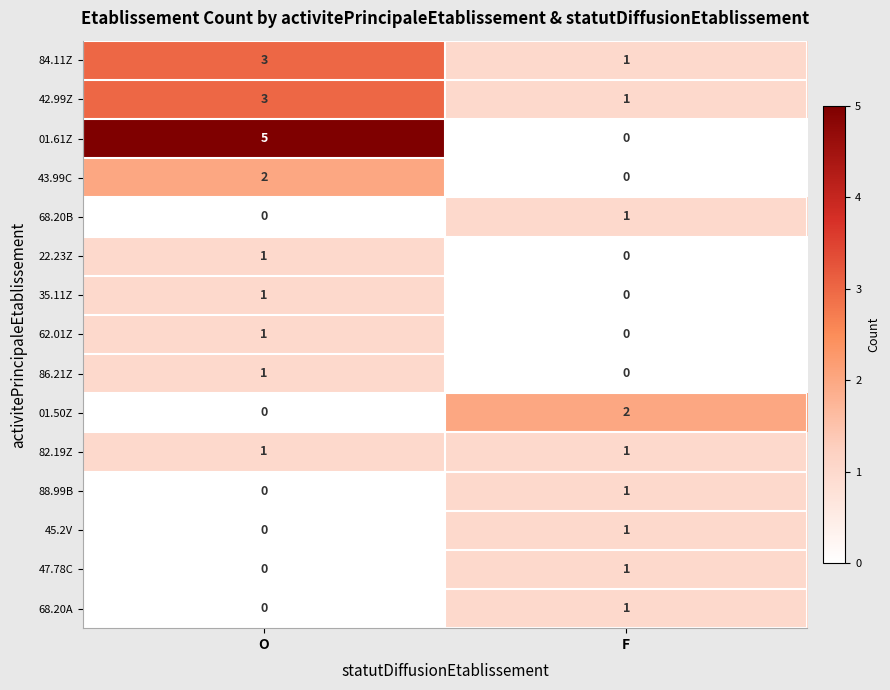

Which series changed the most between O and F?

01.61Z